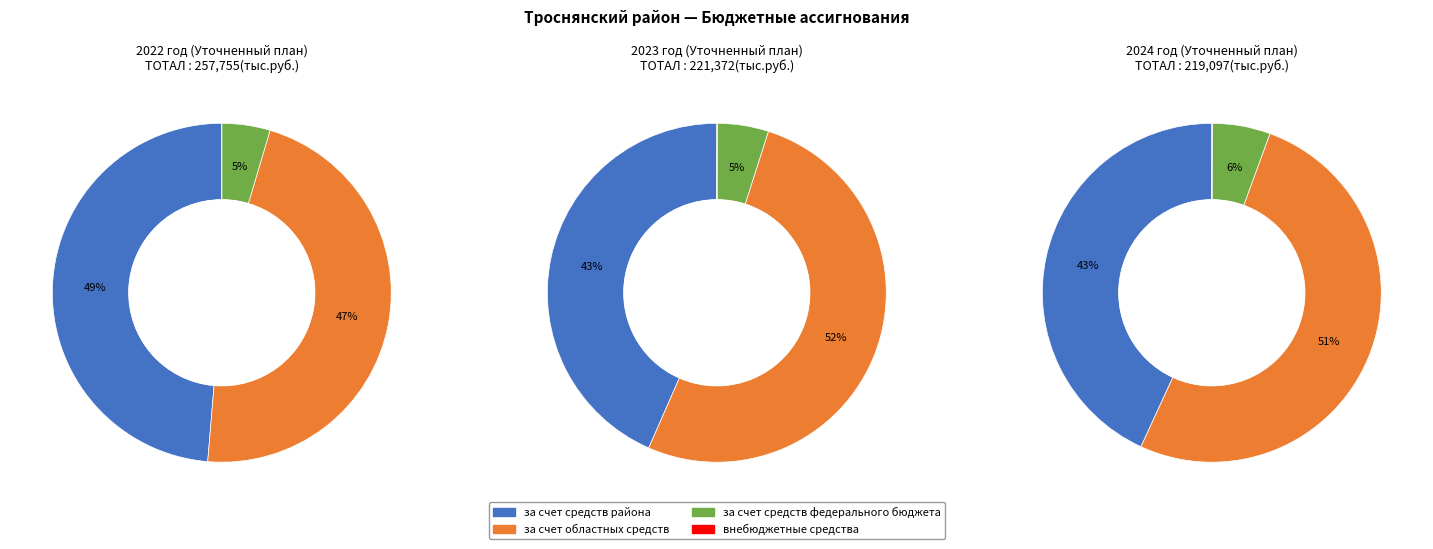

How many slices are in this pie chart?

3